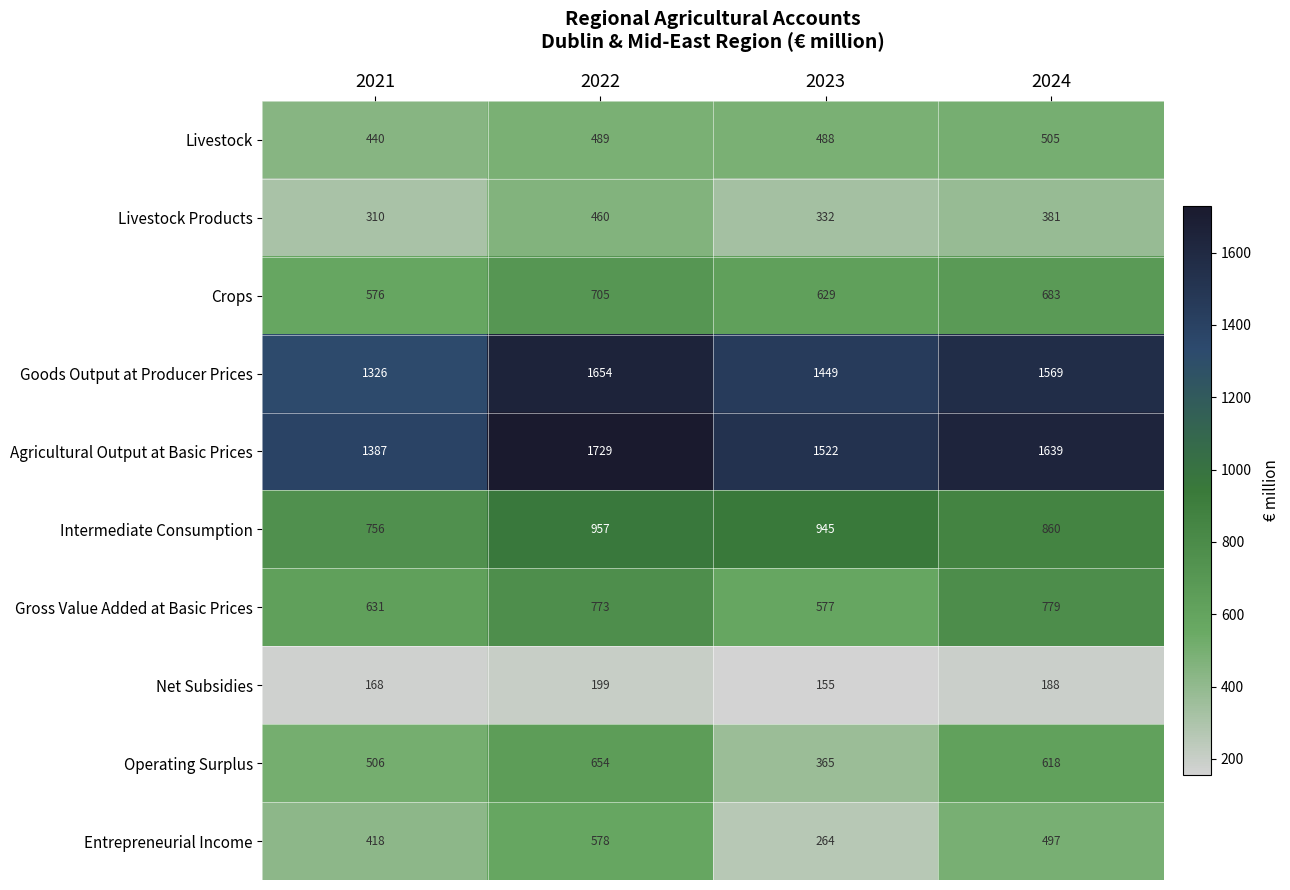

The Crops series shows 458 at 2022. True or false?

False